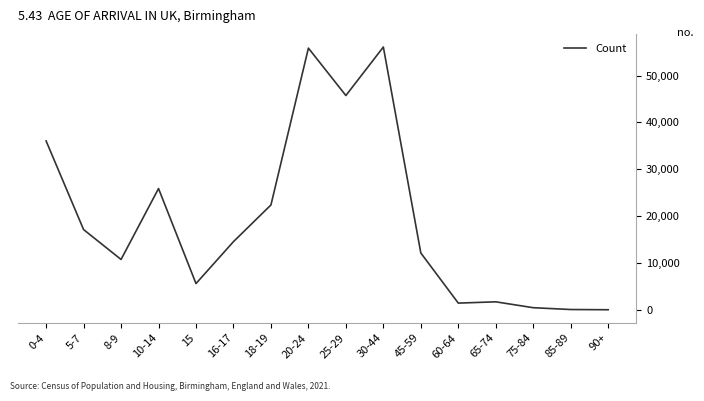

Is it true that the value at 25-29 is 70228?

False